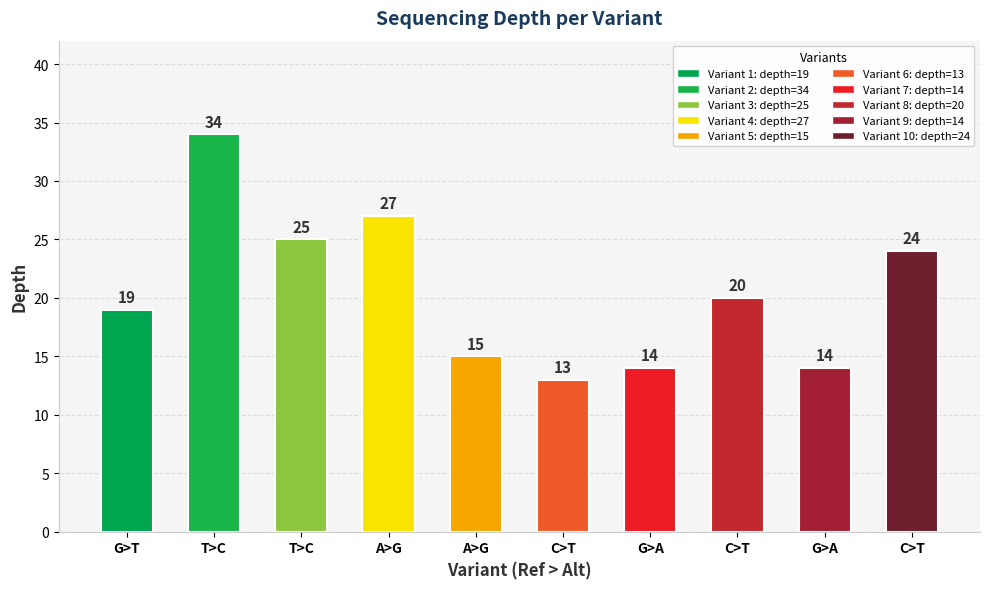

How many distinct data groups are displayed?

1